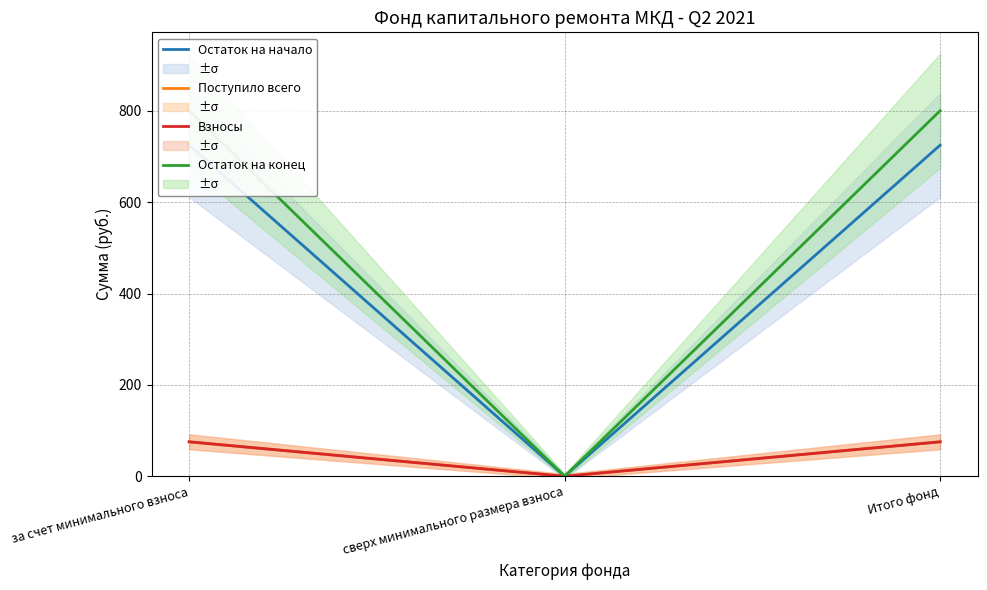

Which series has the largest range (max minus min)?

Остаток на конец